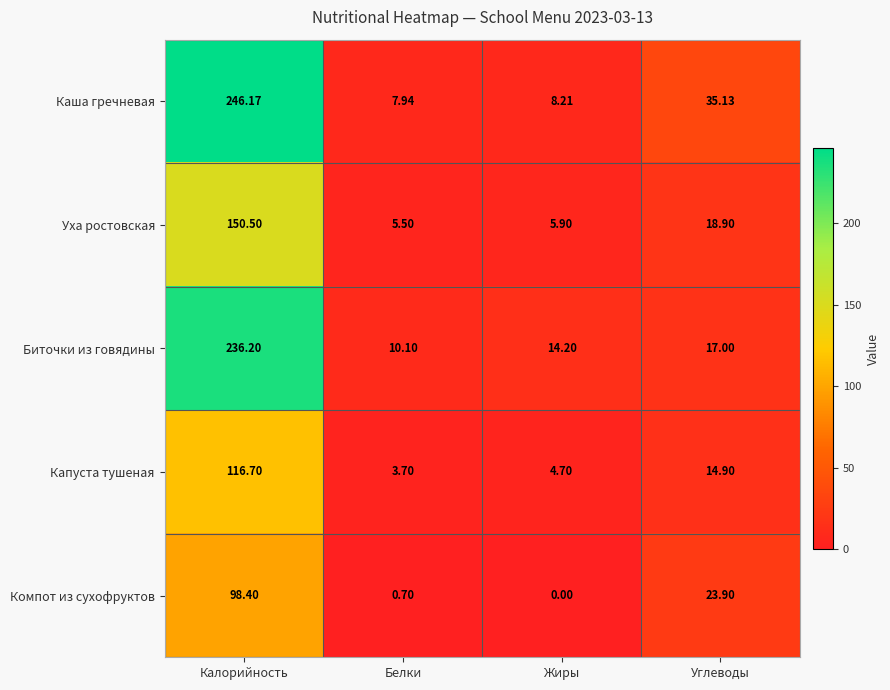

Between Жиры and Углеводы, which series saw the biggest shift?

Каша гречневая